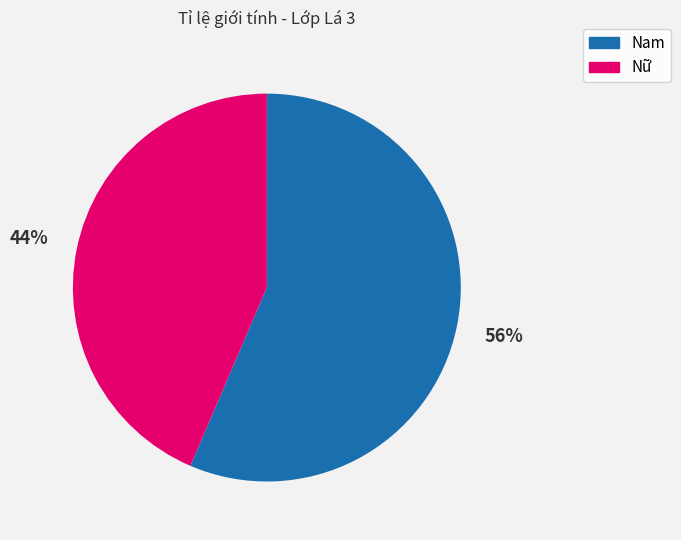

To the nearest percent, what is the combined percentage of Nam and Nữ?

100%